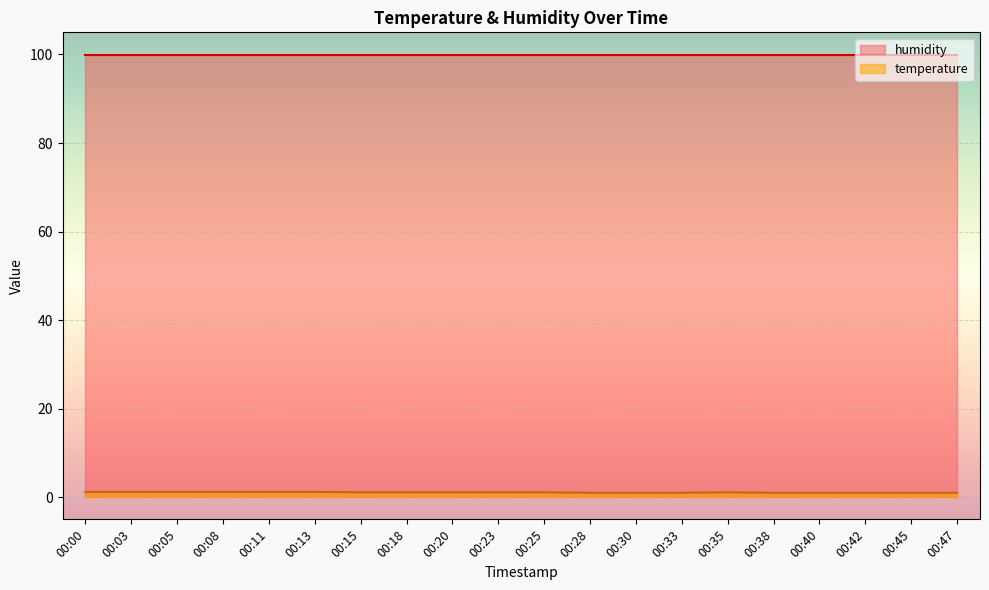

What is the greatest value displayed?

99.9